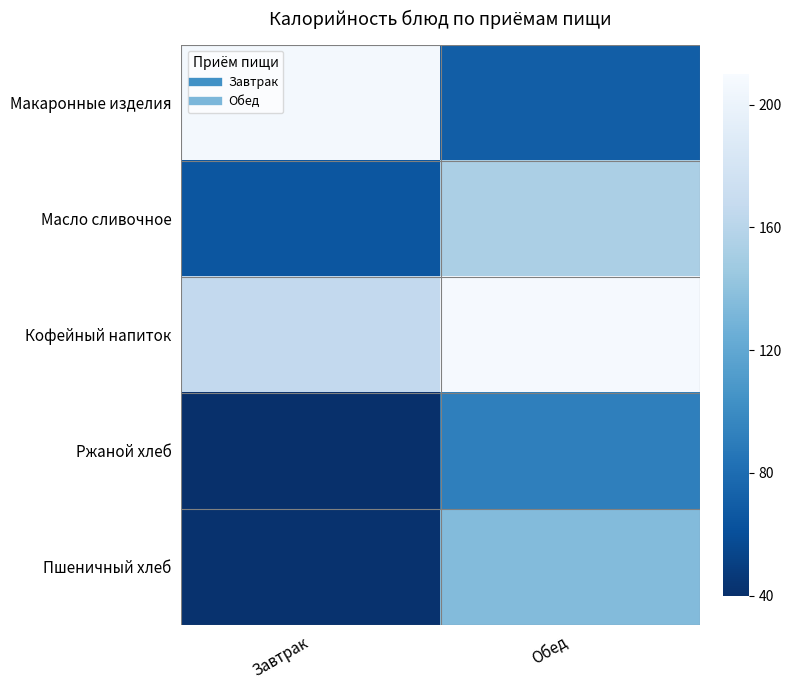

Rank the series by their average value, from lowest to highest.

Ржаной хлеб, Пшеничный хлеб, Масло сливочное, Макаронные изделия, Кофейный напиток